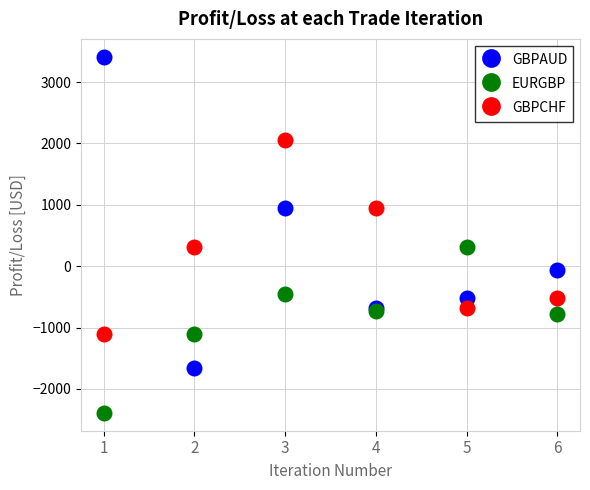

Rank the series by their maximum value, from lowest to highest.

EURGBP, GBPCHF, GBPAUD